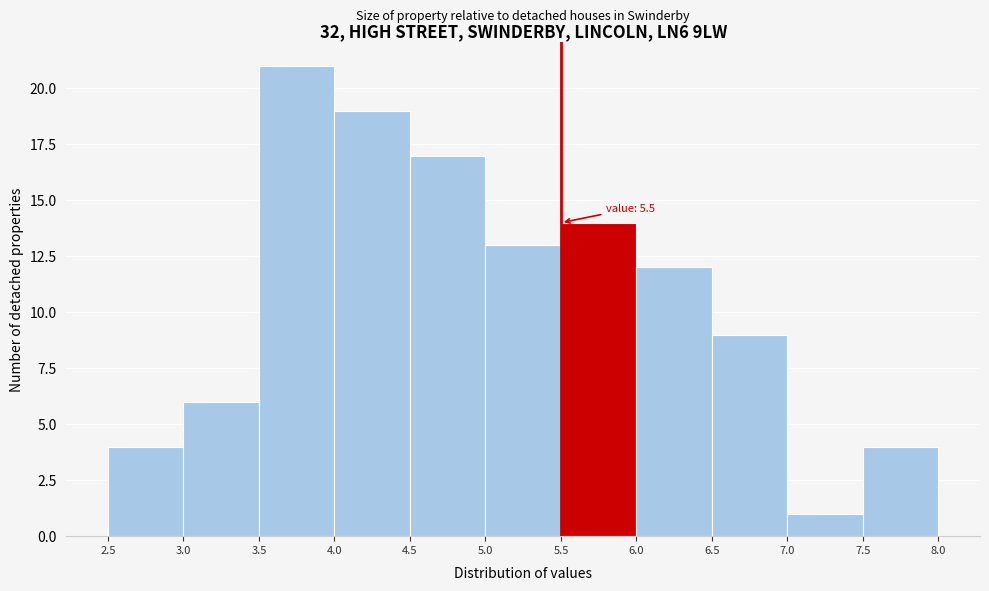

Which range on the x-axis has the tallest bar?

3.5 to 4.0